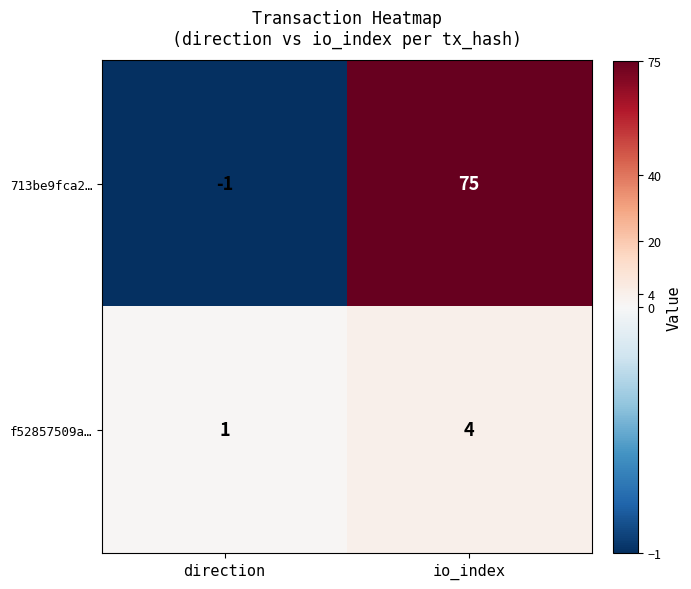

What is the maximum value shown in the chart?

75